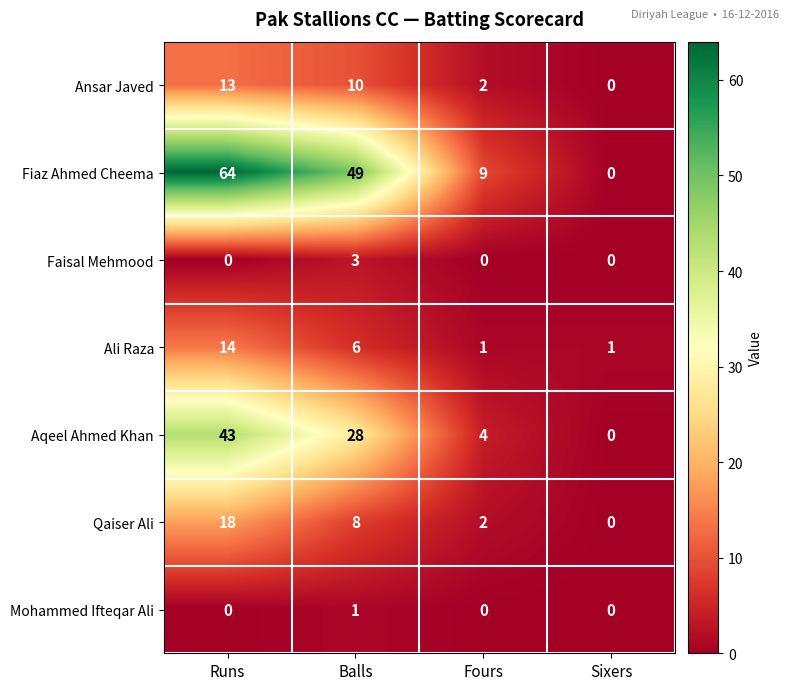

Count the Faisal Mehmood values in the range 0 to 3.

4